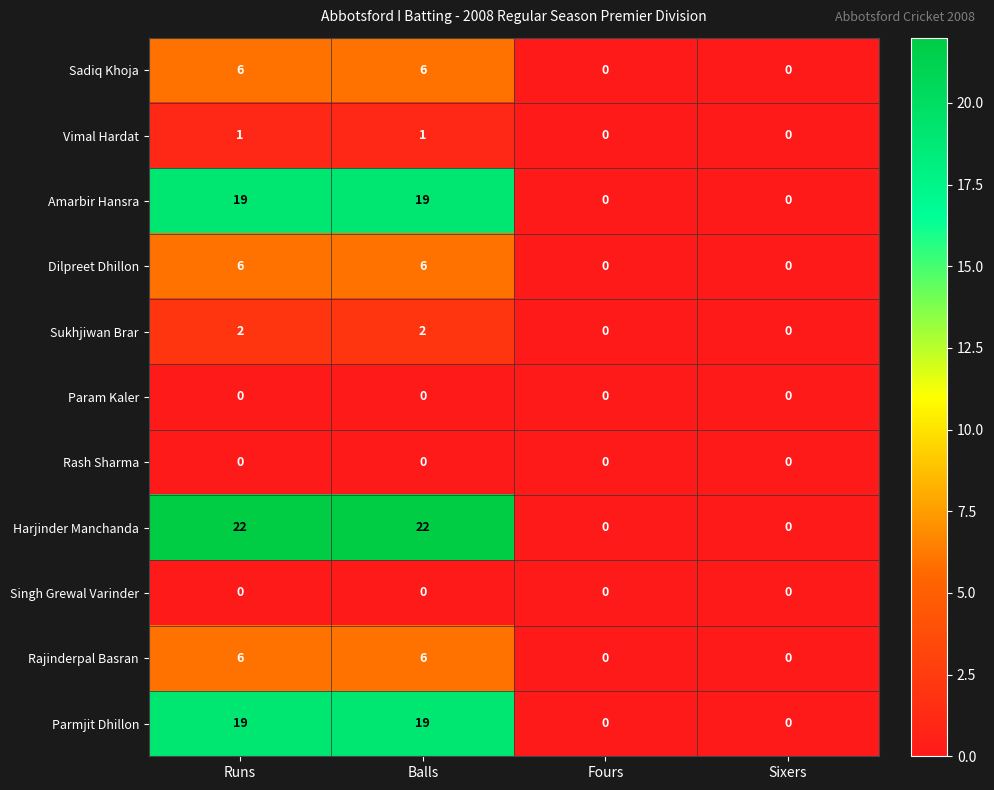

What is the spread (max minus min) of values at Balls?

22